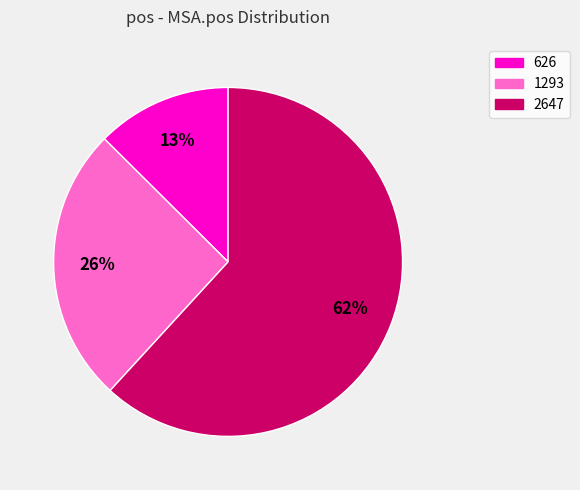

Is it true that 2647 is 55% of the pie?

False